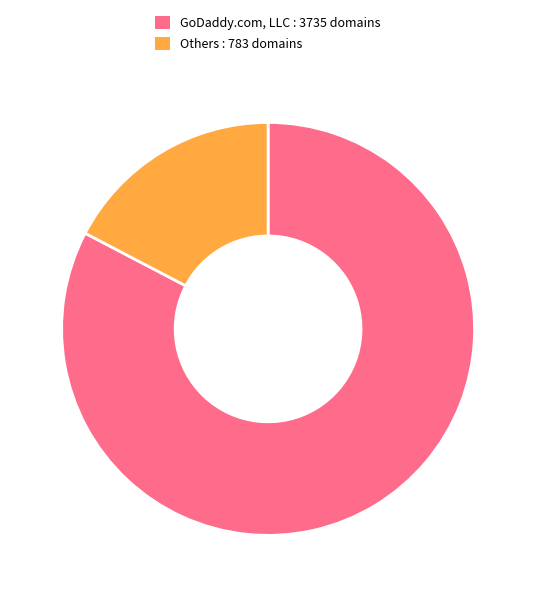

Is it true that Others : 783 domains is 17% of the pie?

True